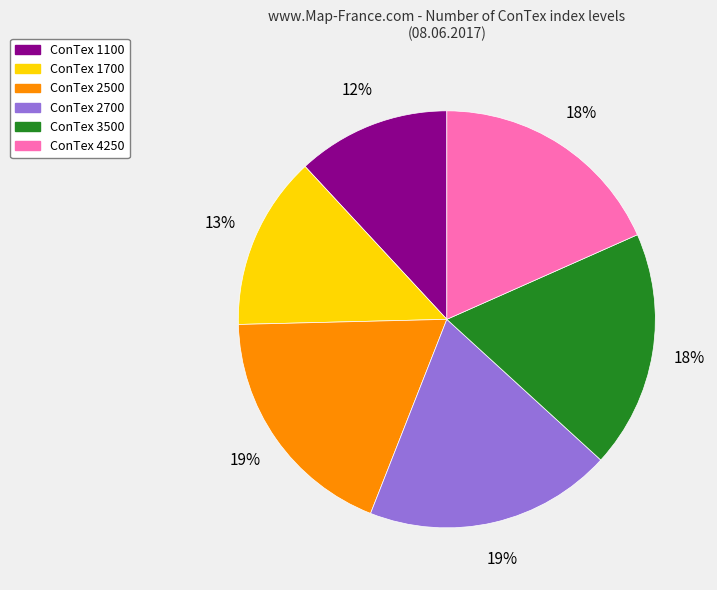

To the nearest percent, what is the difference between the largest and smallest slice percentages?

7%